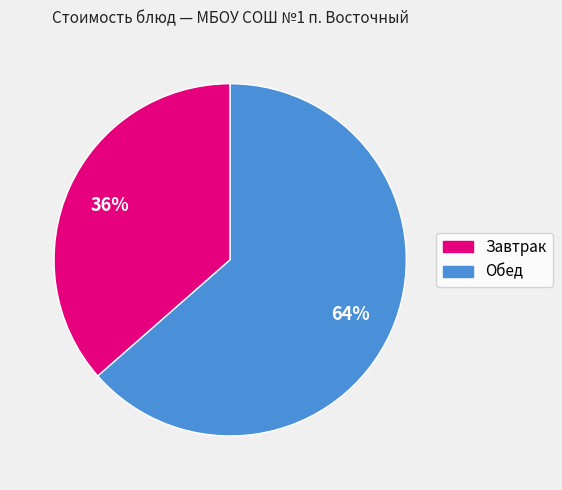

To the nearest percent, what is the average slice percentage?

50%